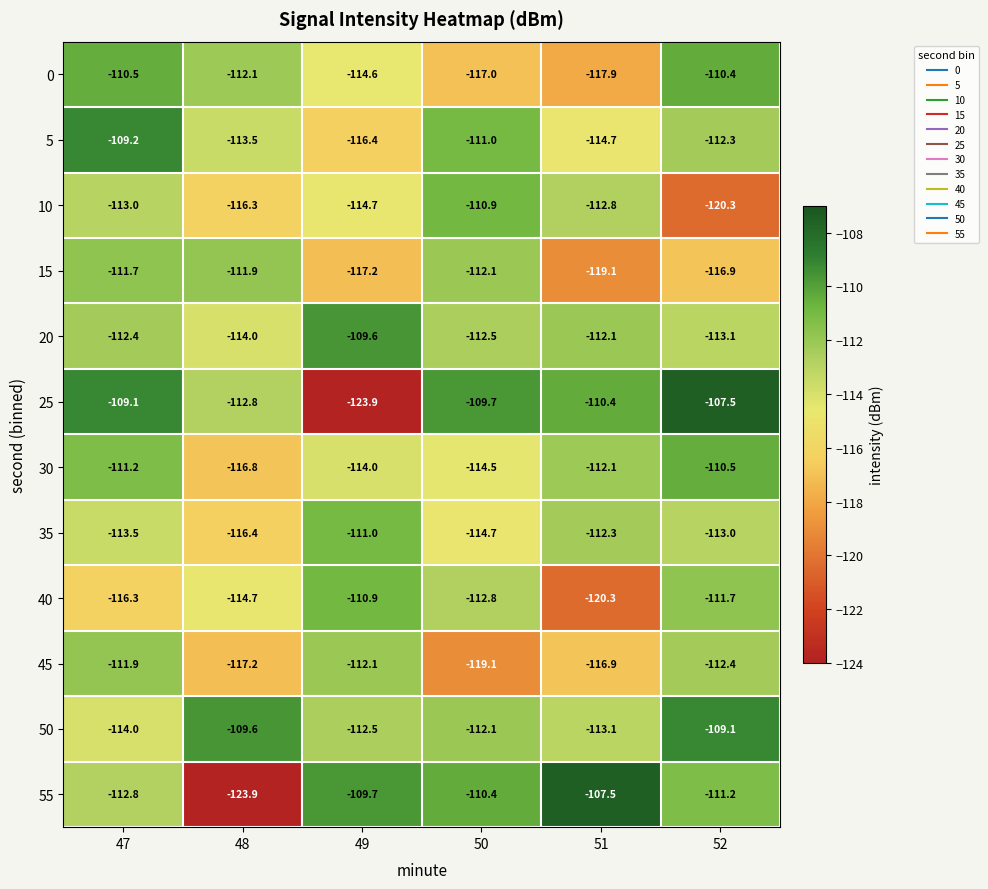

What is the smallest value displayed?

-123.9